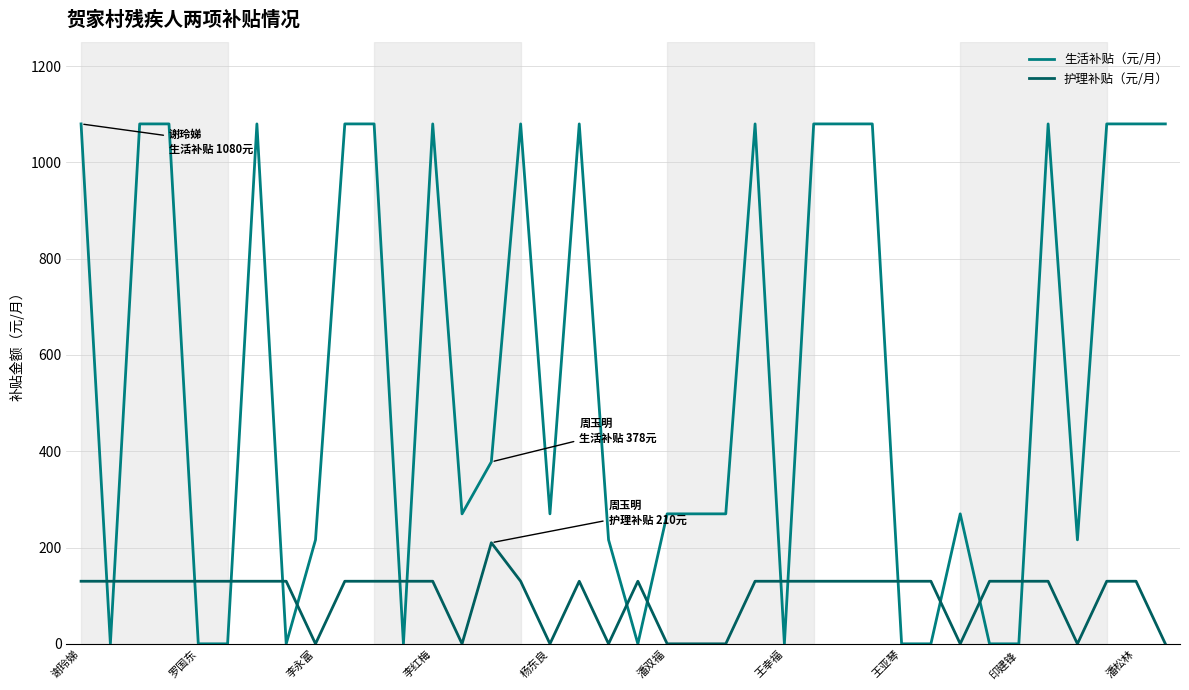

Which series has the largest total across all categories?

生活补贴（元/月）